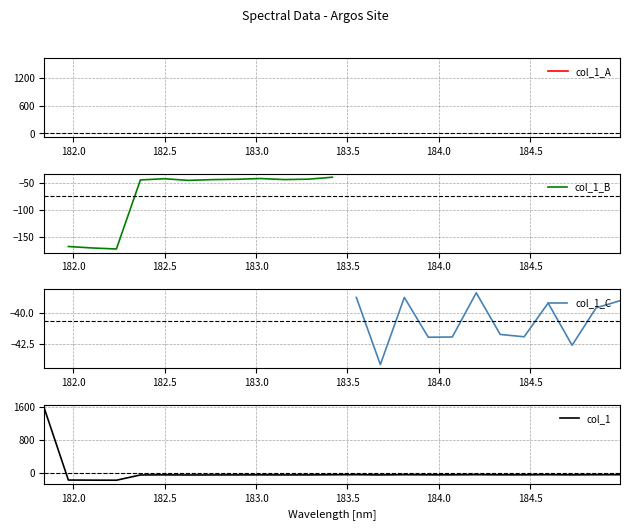

What is the maximum value for col_1?

1558.3